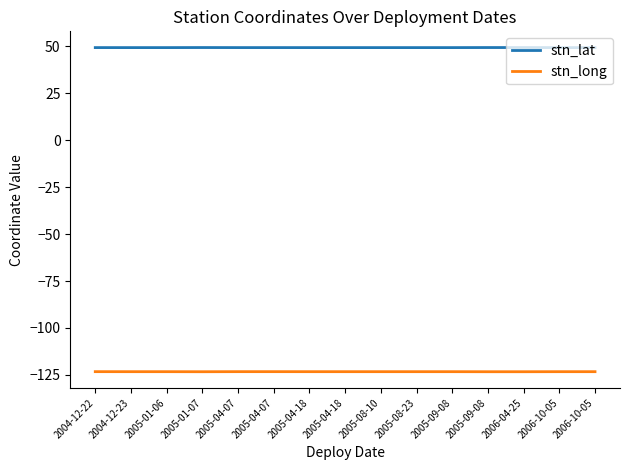

Reading left to right, extract all data points from this chart.

stn_lat: 49.3	49.3	49.3	49.4	49.3	49.3	49.3	49.3	49.3	49.3	49.3	49.4	49.4	49.3	49.3
stn_long: -123.3	-123.3	-123.3	-123.3	-123.3	-123.3	-123.3	-123.3	-123.3	-123.3	-123.3	-123.3	-123.3	-123.3	-123.3